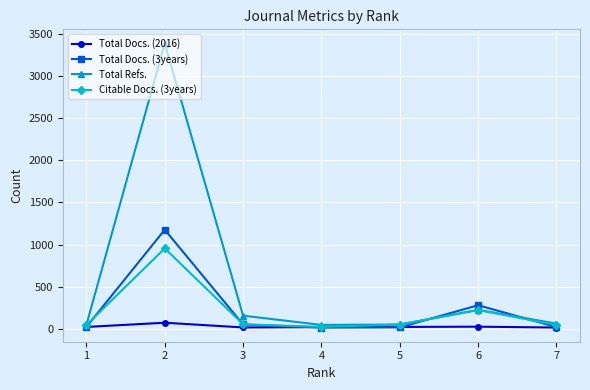

What is the smallest value displayed?

13